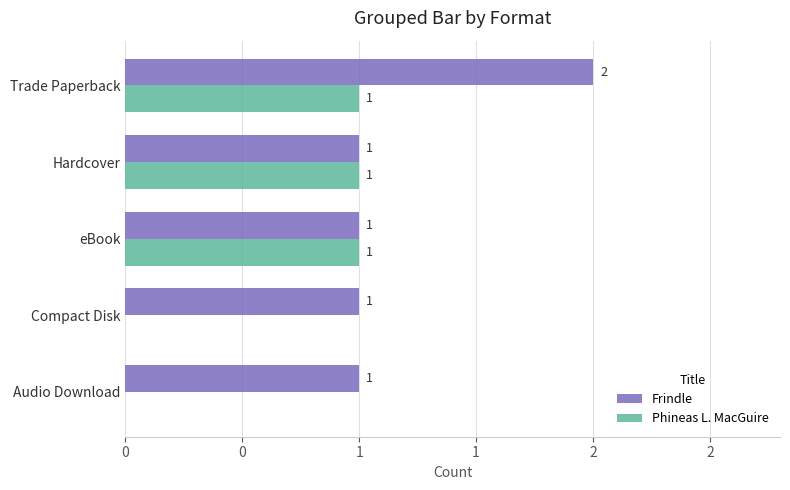

What are all the series names shown in the legend?

Frindle, Phineas L. MacGuire